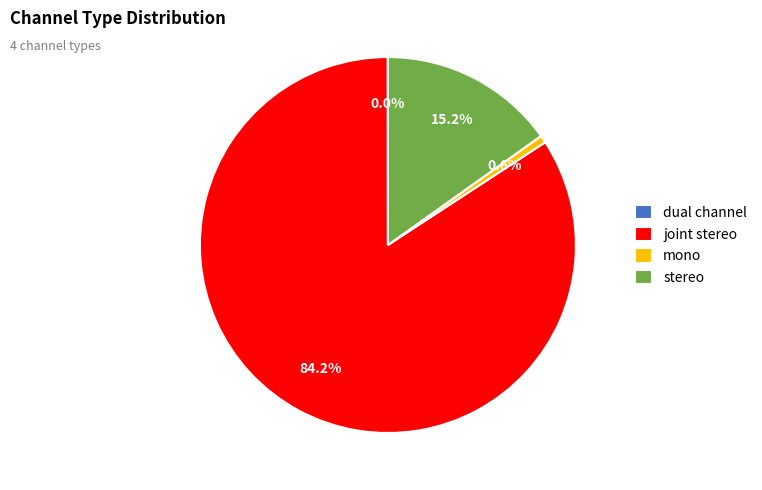

Between mono and joint stereo, which is larger?

joint stereo